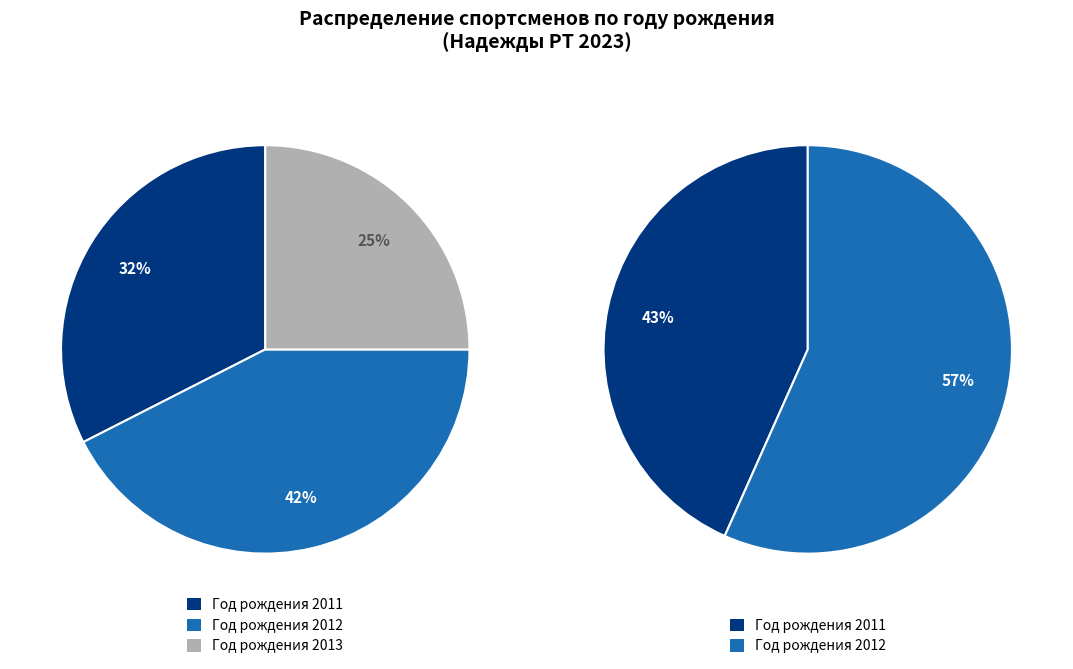

What percentage is the 2012 slice, to the nearest percent?

42%